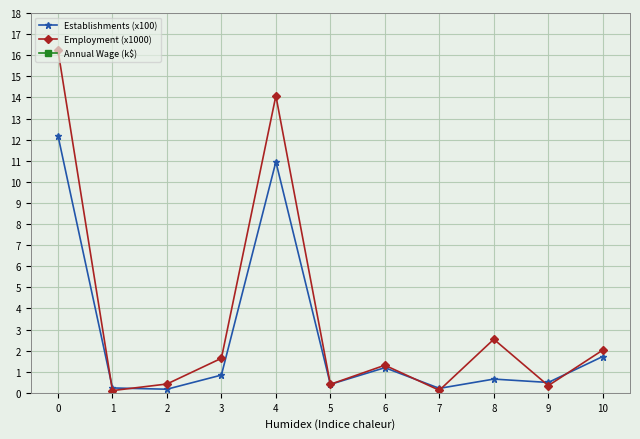

List the labels in order of Employment (x1000) value, smallest first.

1, 7, 9, 5, 2, 6, 3, 10, 8, 4, 0